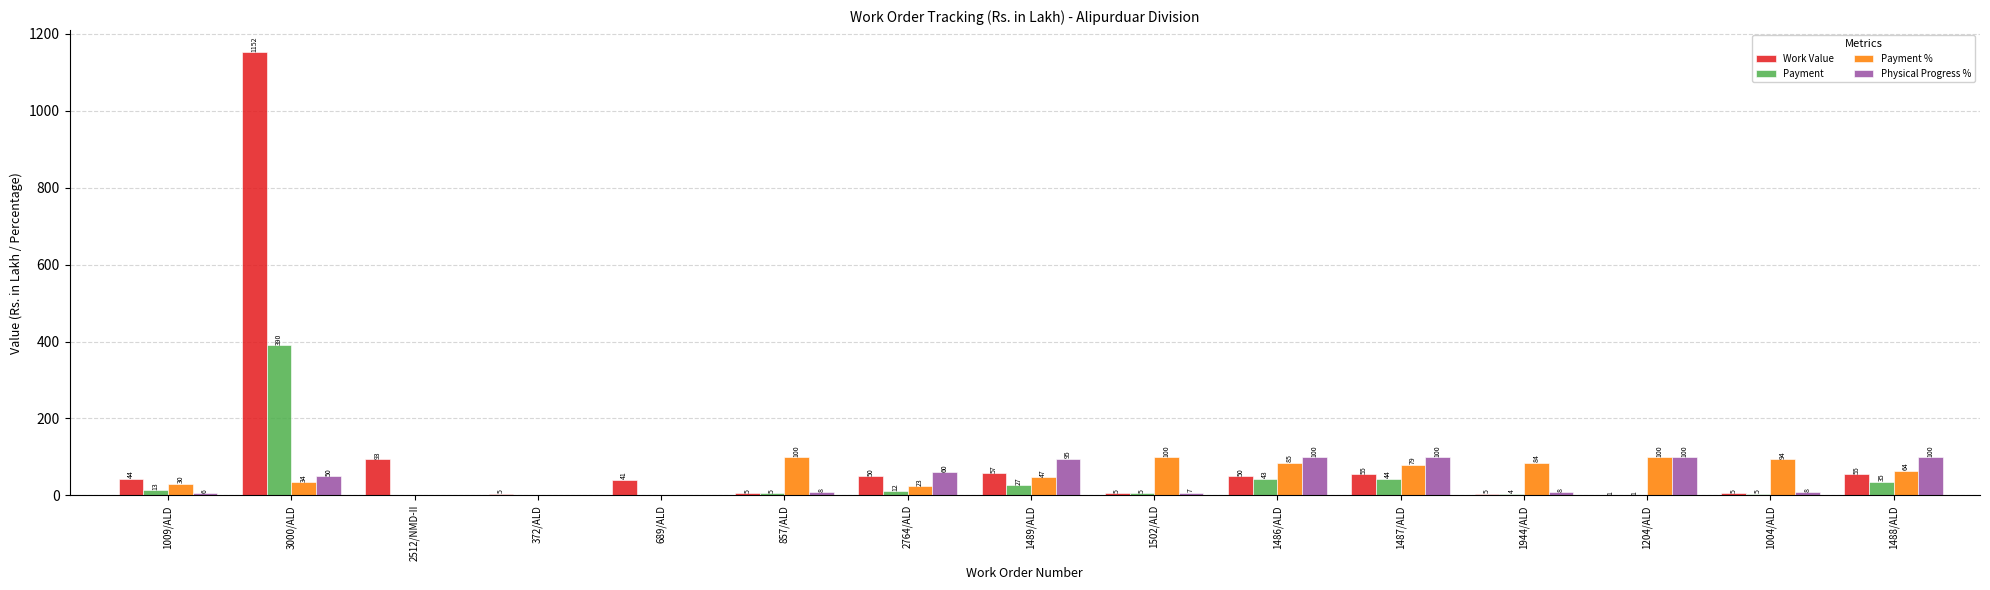

The value of Payment at 1502/ALD is 4.9. True or false?

True